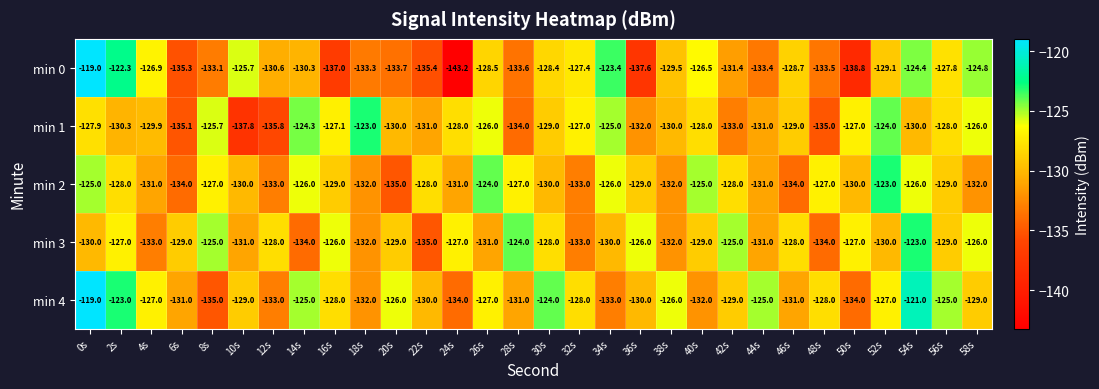

At 14s, list the series in order from smallest to largest.

min 3, min 0, min 2, min 4, min 1